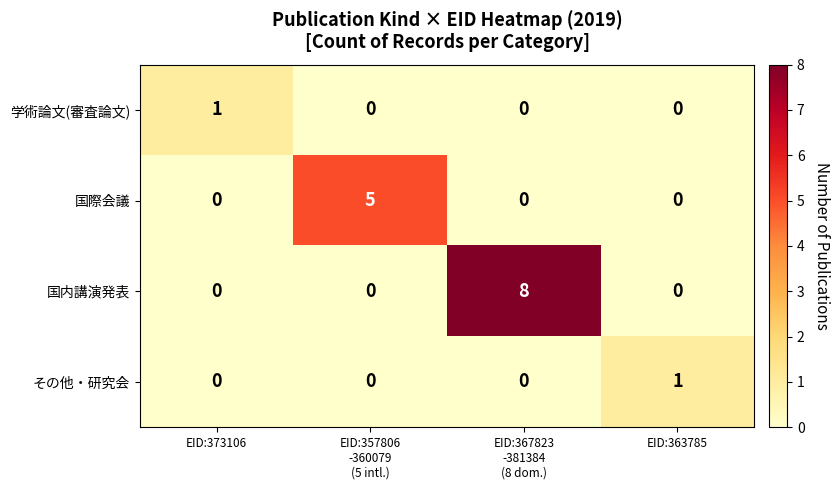

At which category is the sum across all series the highest?

EID:367823
-381384
(8 dom.)